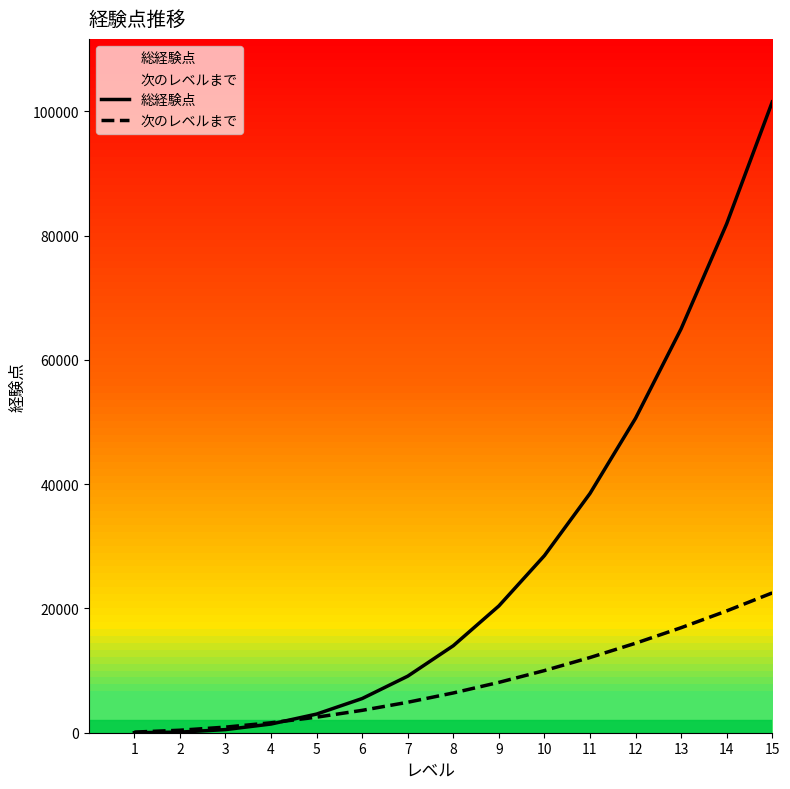

What is the value of the 次のレベルまで point at the 11th from the left?

12100